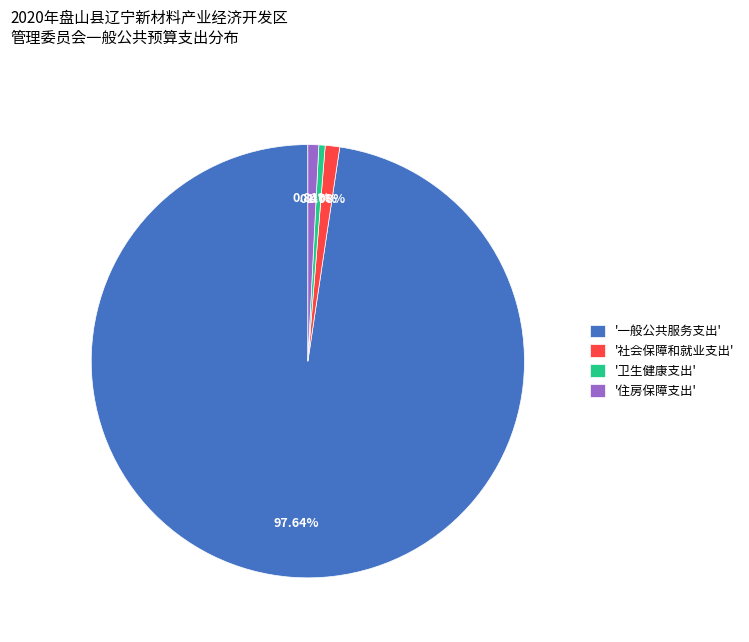

Which category accounts for the majority?

'一般公共服务支出'